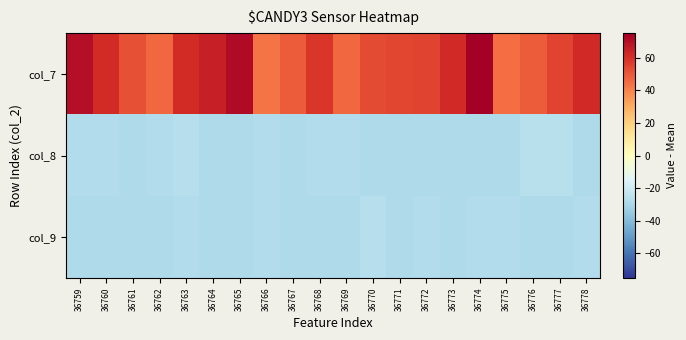

At how many categories does at least one series exceed 2?

20